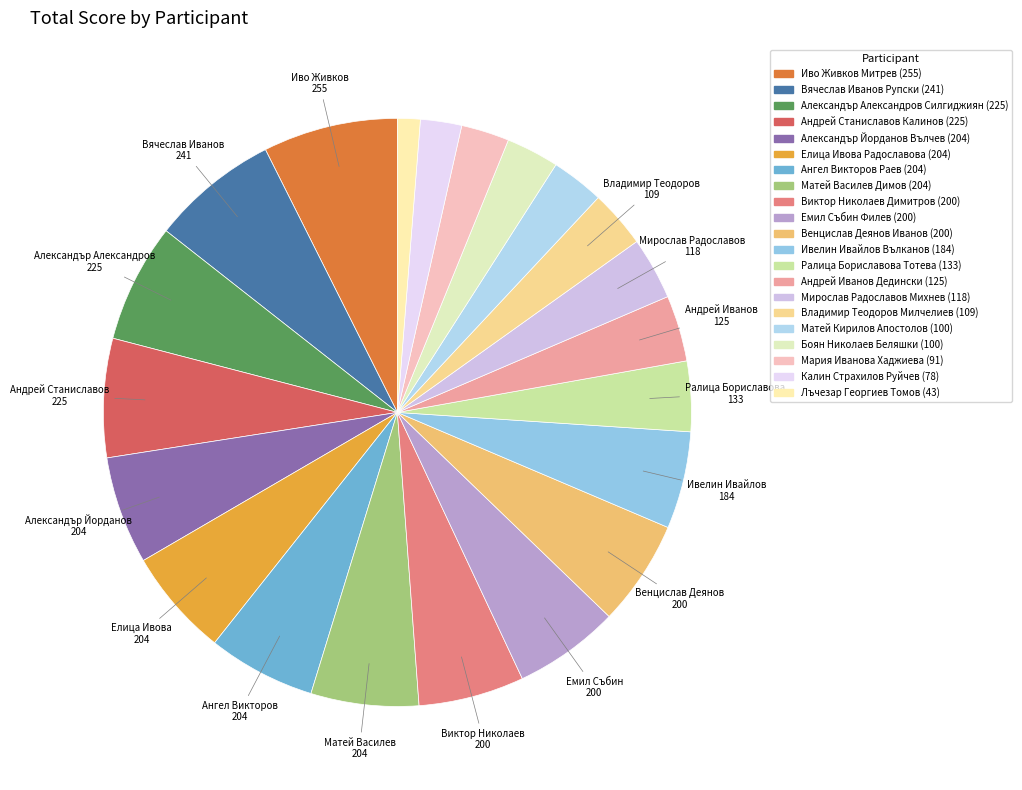

Approximately how many times larger is the value at Андрей Станиславов Калинов compared to Боян Николаев Беляшки?

2.2